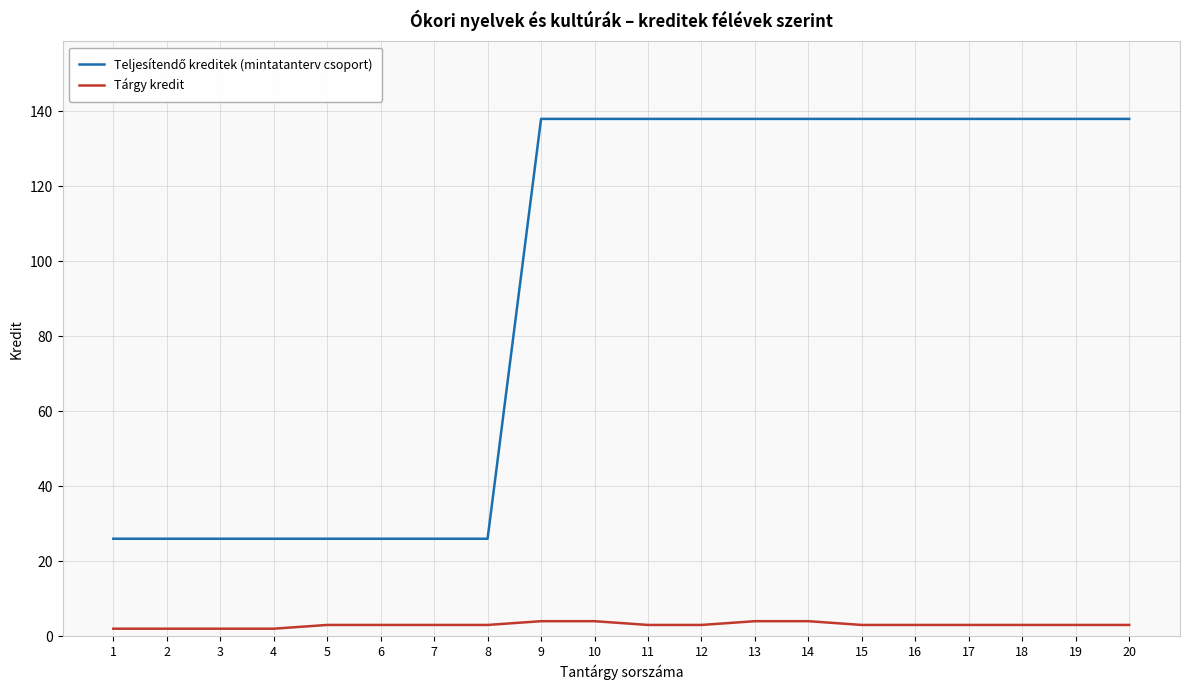

Which category has the lowest value across all series?

1